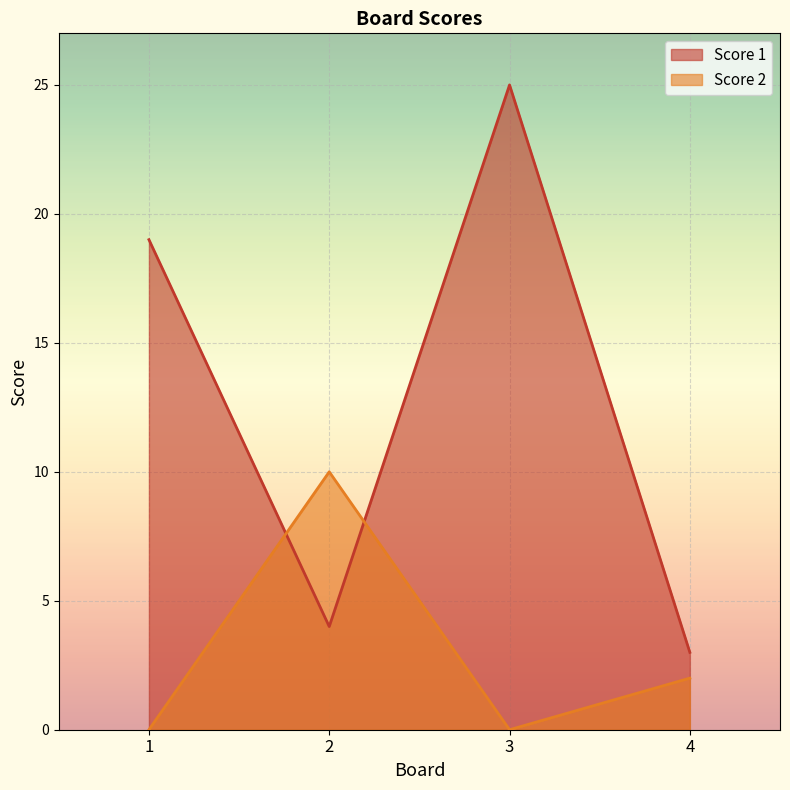

What is the difference between the highest and lowest values at 1?

19